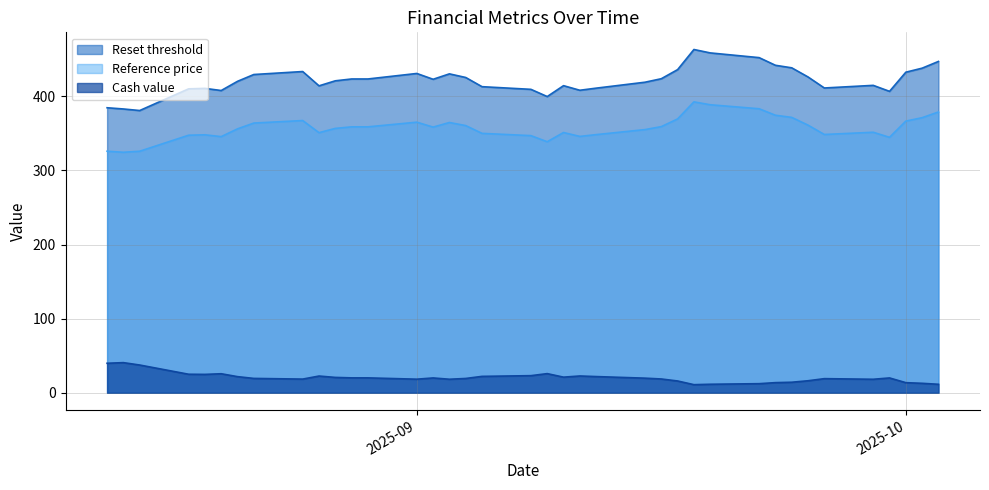

List the labels in order of Cash value value, smallest first.

2025-09-18, 2025-10-03, 2025-09-19, 2025-09-22, 2025-10-02, 2025-10-01, 2025-09-23, 2025-09-24, 2025-09-17, 2025-09-25, 2025-09-29, 2025-09-03, 2025-09-01, 2025-08-25, 2025-09-16, 2025-09-26, 2025-09-04, 2025-08-22, 2025-09-15, 2025-09-30, 2025-09-02, 2025-08-29, 2025-08-28, 2025-08-27, 2025-09-10, 2025-08-21, 2025-09-12, 2025-09-05, 2025-08-26, 2025-09-11, 2025-09-08, 2025-08-19, 2025-08-18, 2025-08-20, 2025-09-09, 2025-08-15, 2025-08-13, 2025-08-14